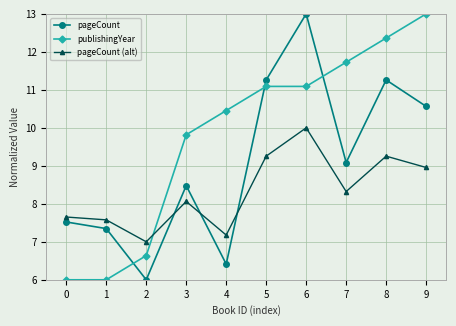

Is it true that publishingYear equals 11.1 at 6?

True